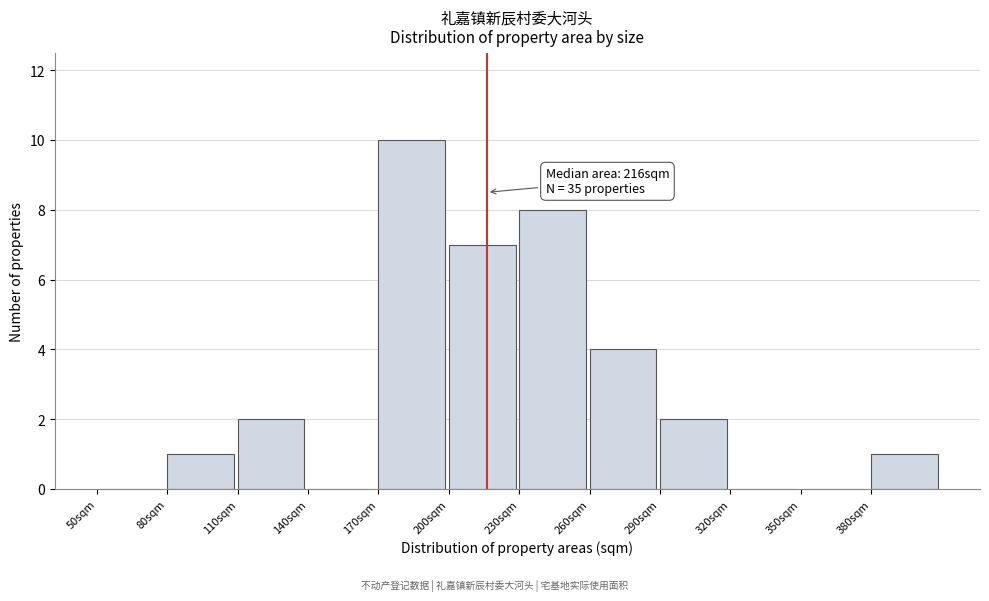

Which range on the x-axis has the tallest bar?

170 to 200